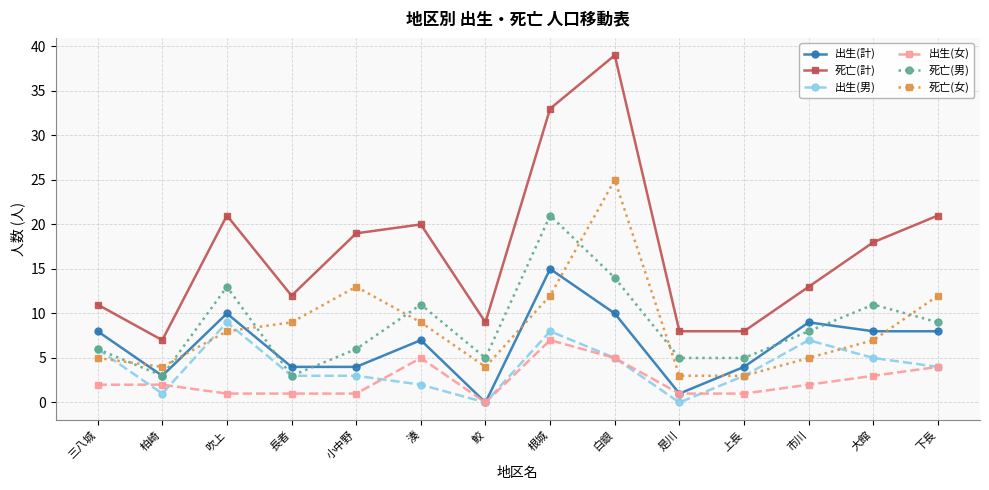

List the series in order of their peak value, highest first.

死亡(計), 死亡(女), 死亡(男), 出生(計), 出生(男), 出生(女)